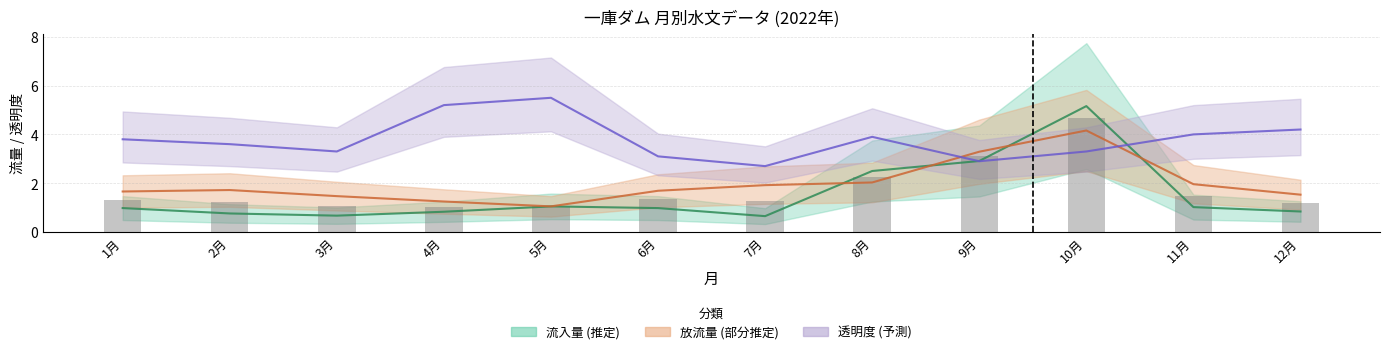

What is the total value across all series at 10月?

17.3